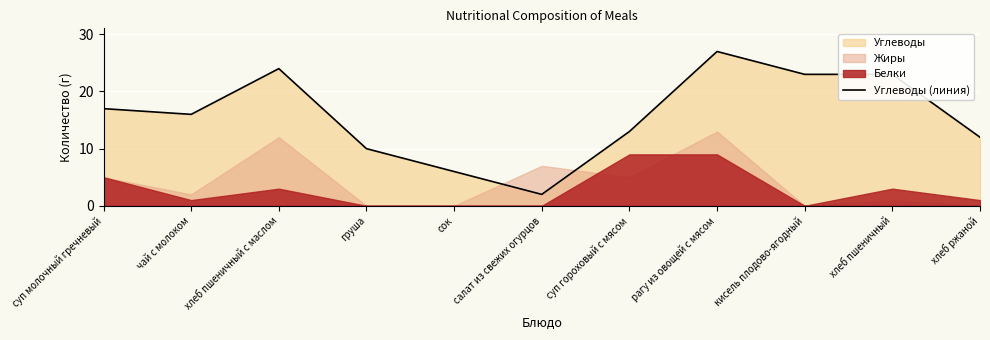

Where is the first local minimum?

чай с молоком